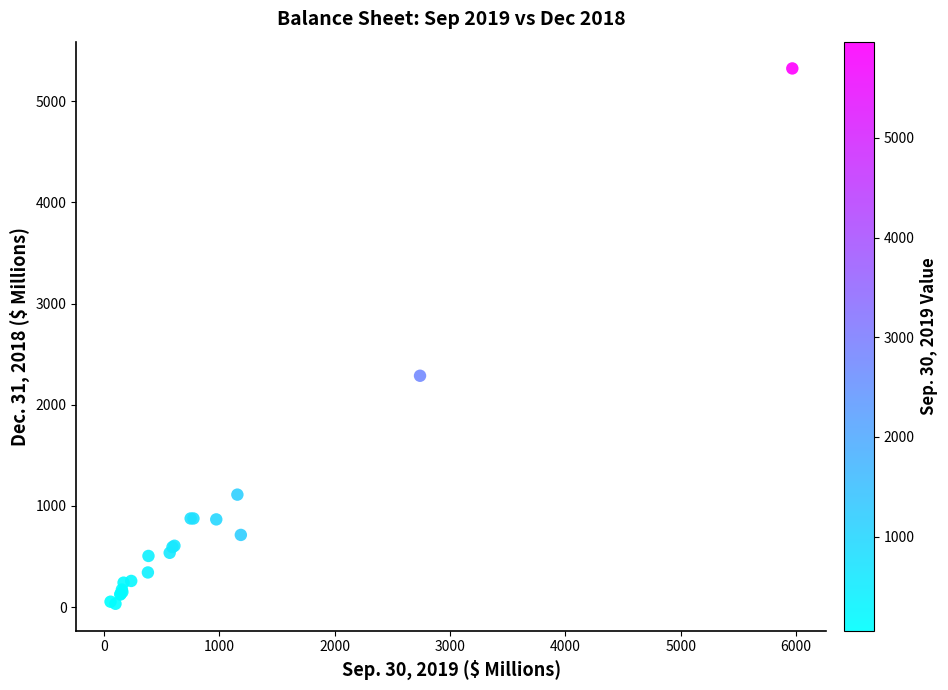

What Y value in the scatter plot is closest to 2678?

2286.9